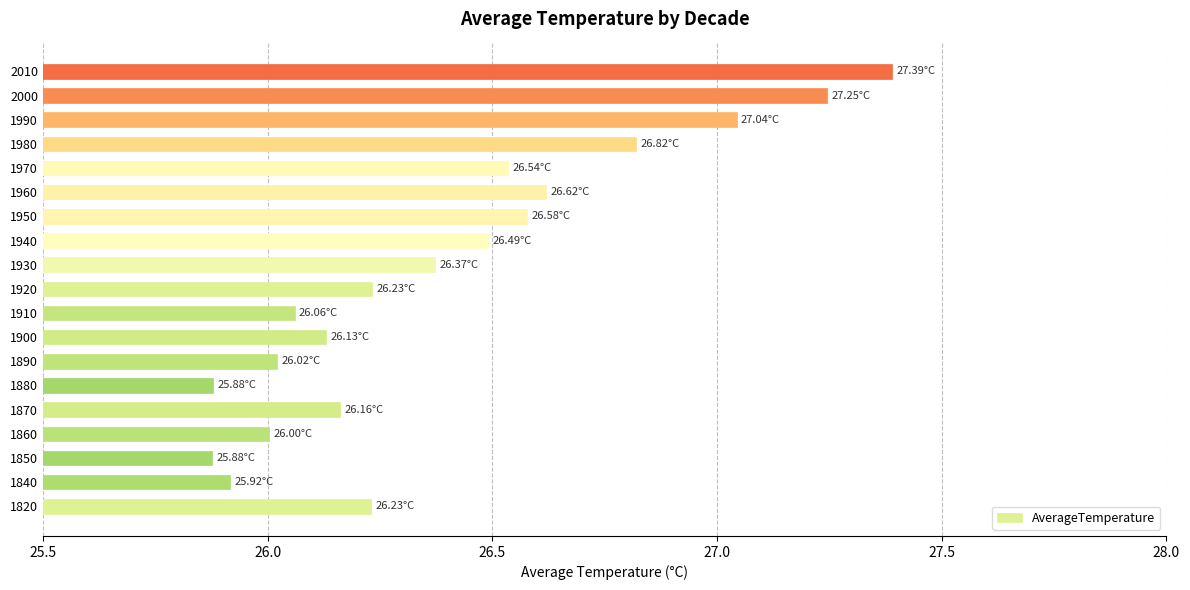

Does the chart contain stacked bars?

No